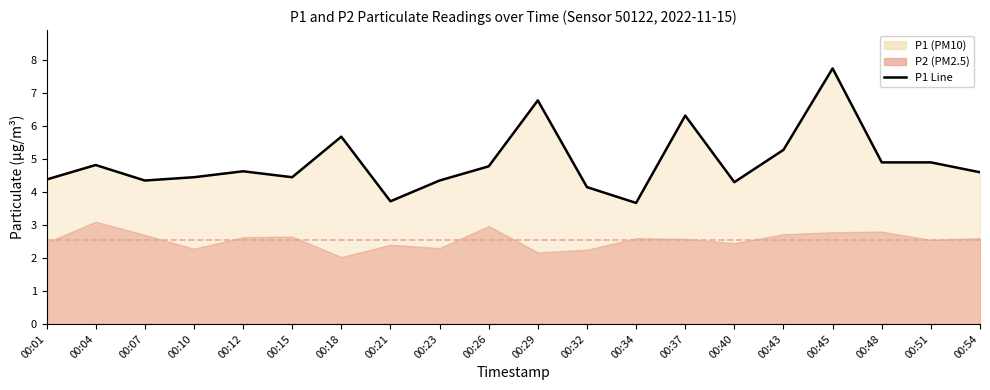

Is it true that the value at 00:18 is 10.1?

False